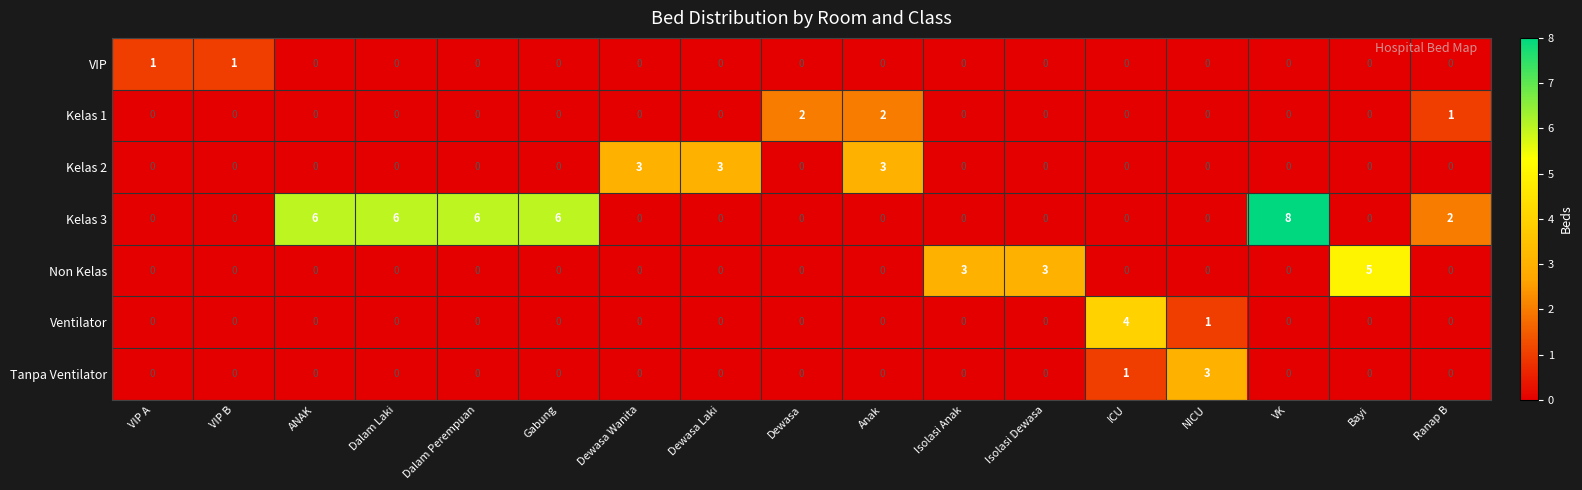

Which series has the largest range (max minus min)?

Kelas 3